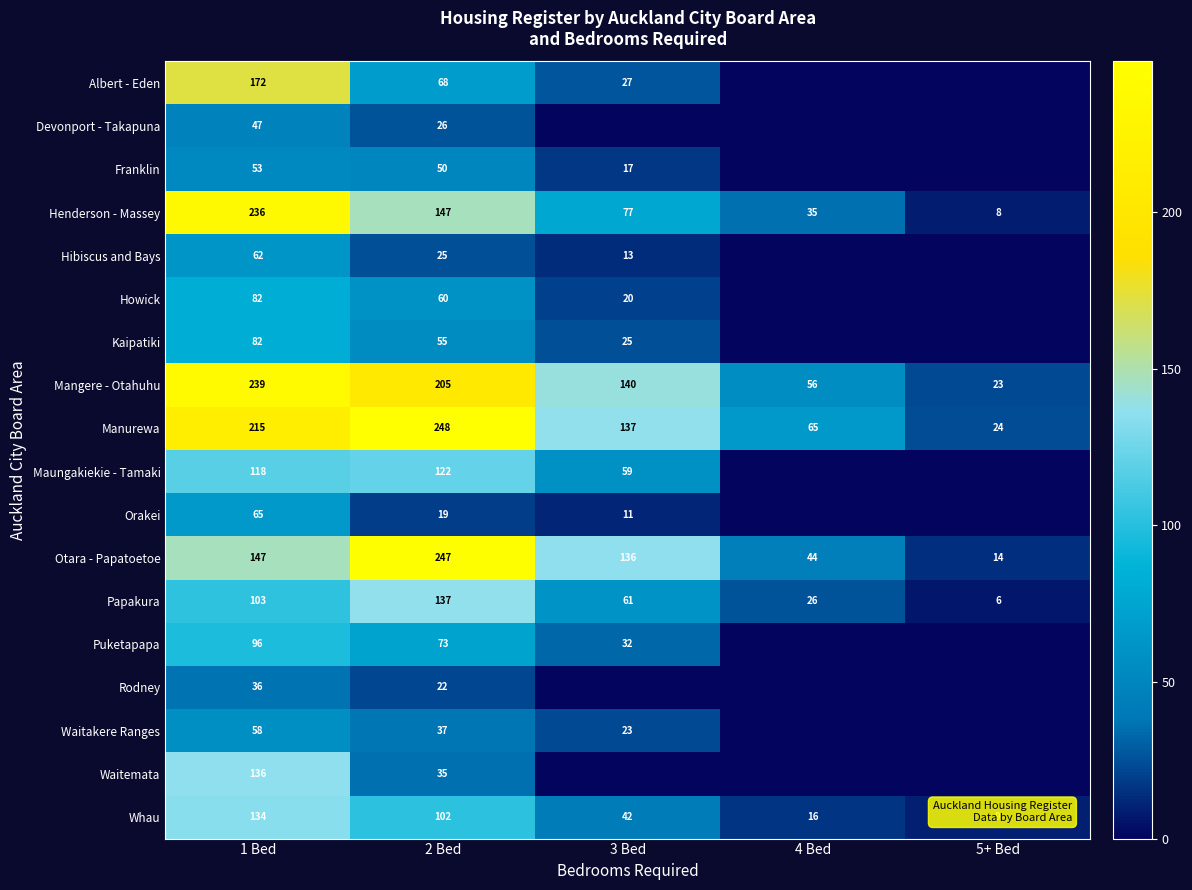

List the labels in order of Manurewa value, largest first.

2 Bed, 1 Bed, 3 Bed, 4 Bed, 5+ Bed